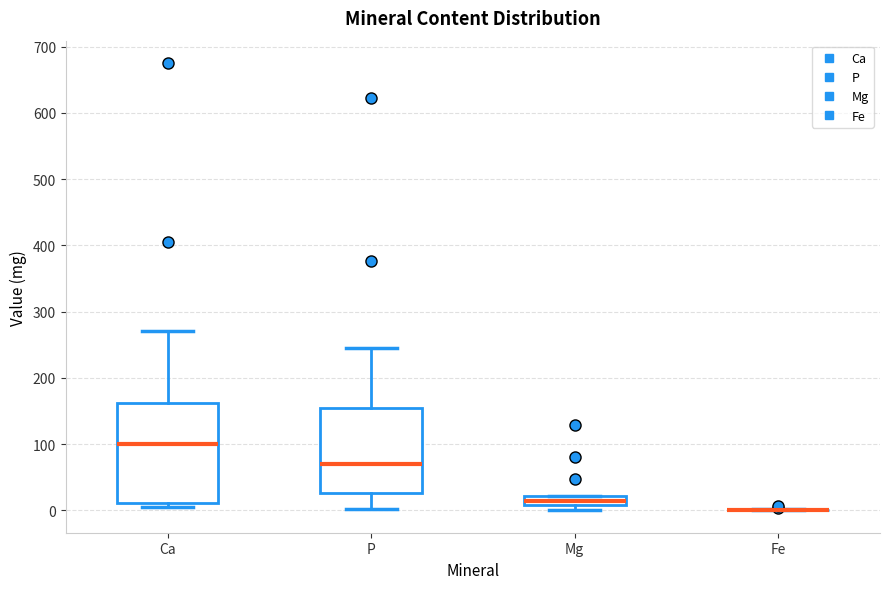

Which box is the tallest, from its lower edge to its upper edge?

Ca